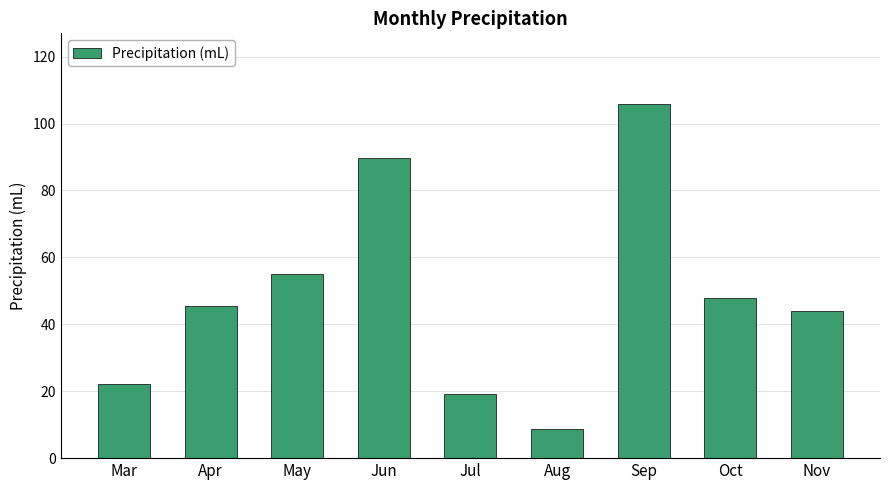

What is the greatest value displayed?

105.8